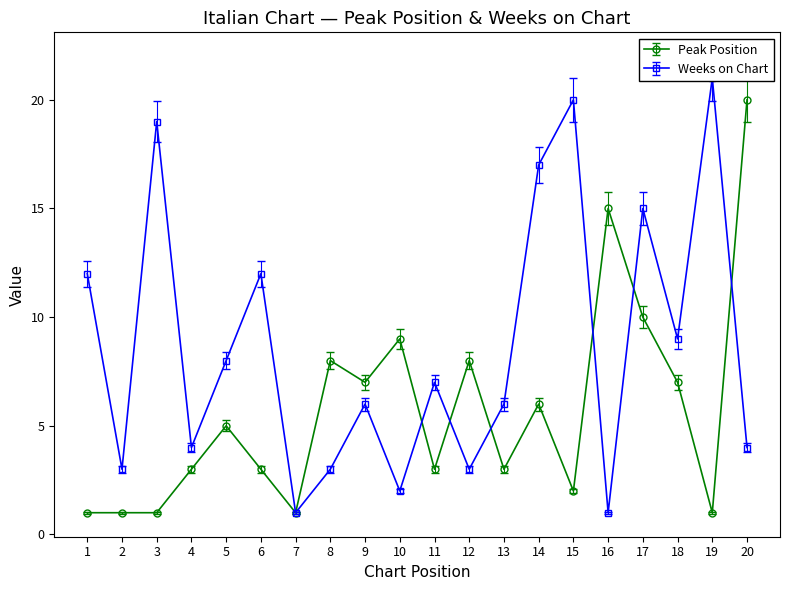

At 12, list the series in order from smallest to largest.

Weeks on Chart, Peak Position